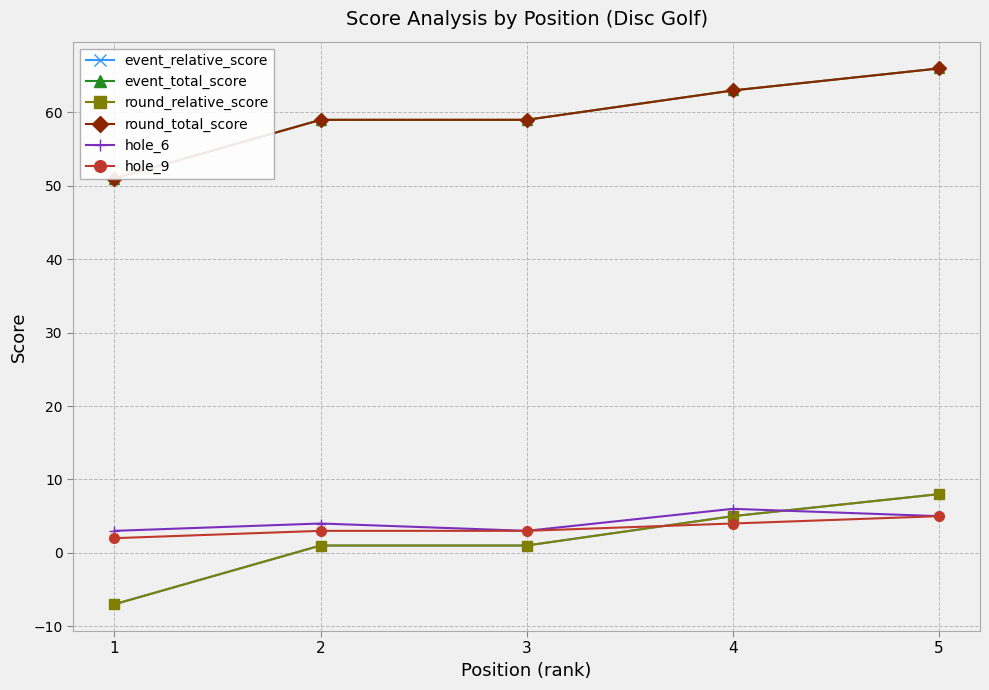

What is the sum of all event_total_score values?

298